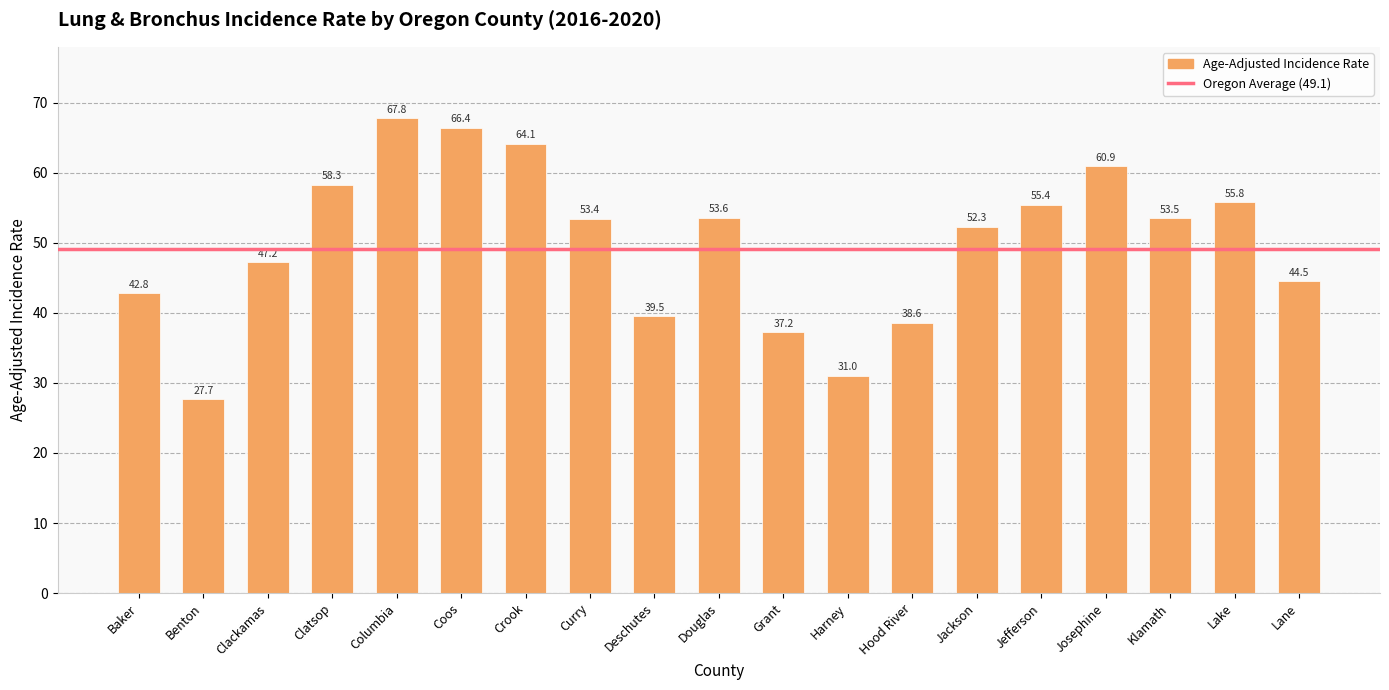

Which category has the lowest value across all series?

Benton